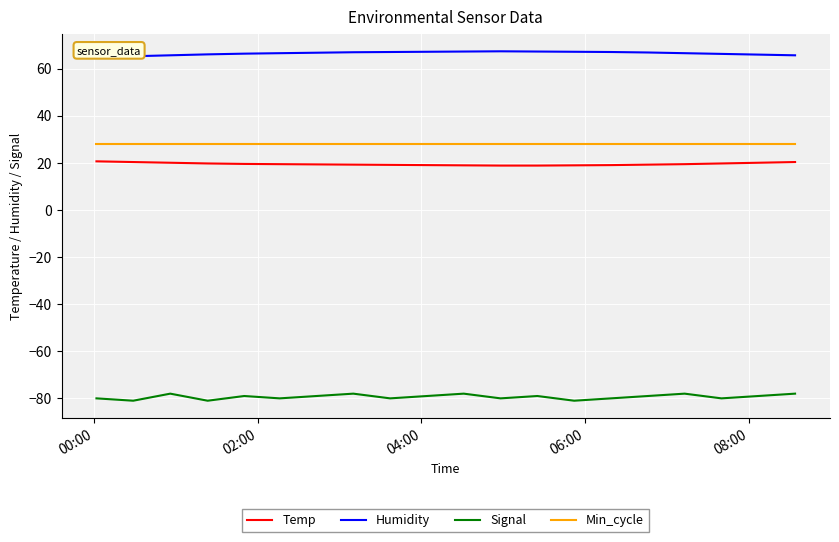

Which series has the largest total across all categories?

Humidity